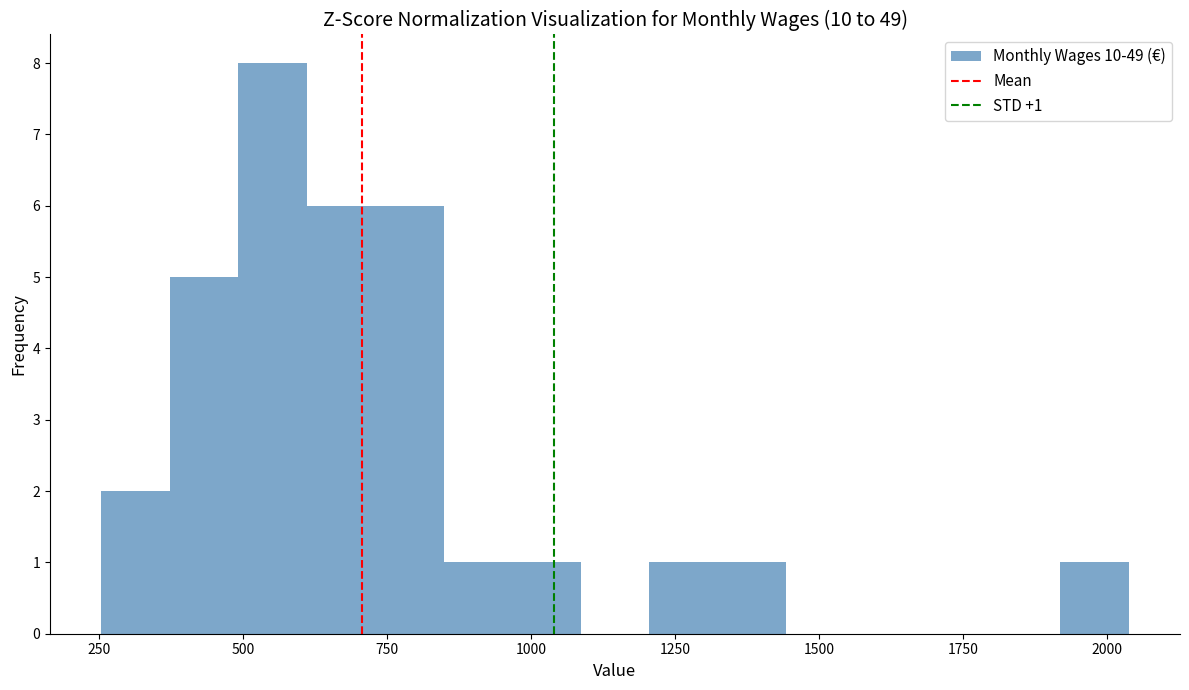

Read against the x-axis, roughly where is the centre of the tallest bar?

550